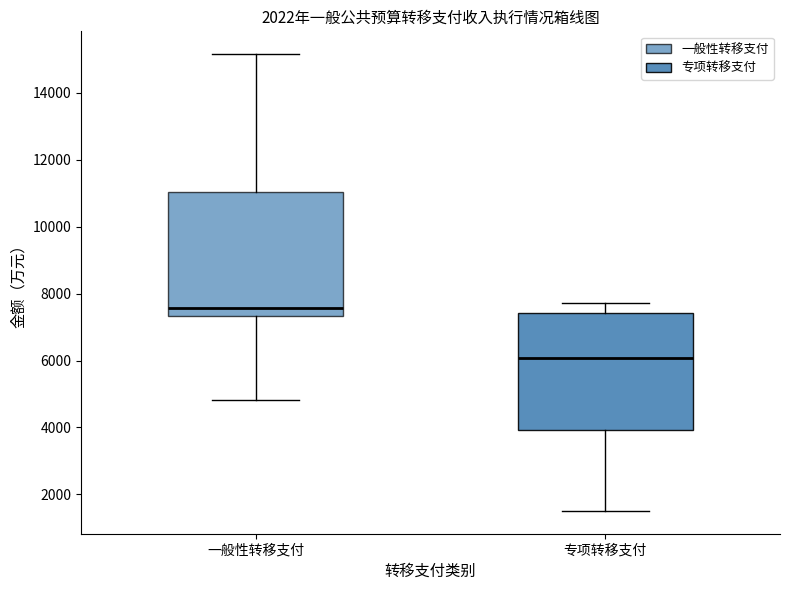

Reading left to right, transcribe this box plot: for each box, give where its median line is, the range the box spans, and where its two whiskers end, as read against the y-axis. The values are not printed on the chart, so give them approximately, as read against the axis.

一般性转移支付: median 7600, box 7400 to 11000, whiskers 4800 to 15200
专项转移支付: median 6000, box 4000 to 7400, whiskers 1600 to 7800